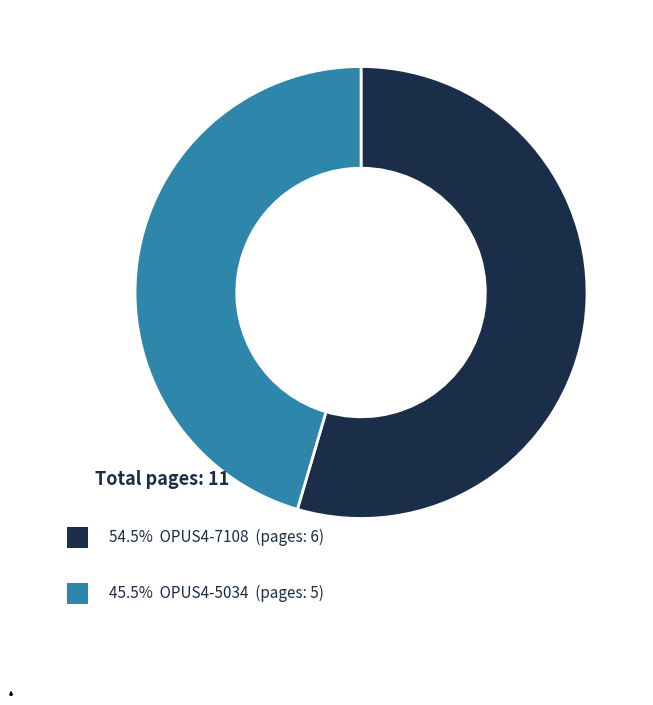

Is there any slice that represents more than half of the pie?

Yes